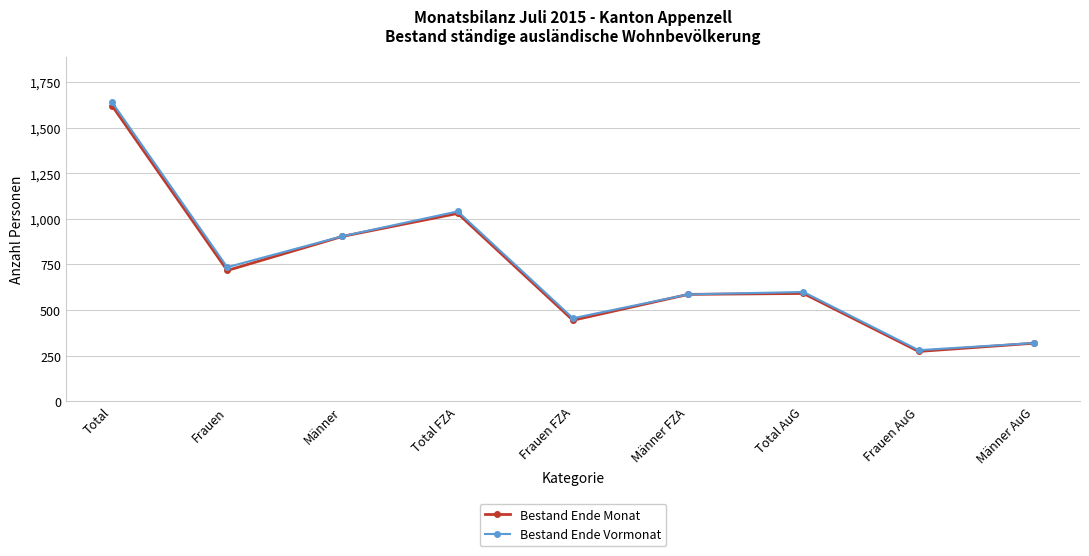

How many interior local peaks does the Bestand Ende Monat series have?

2